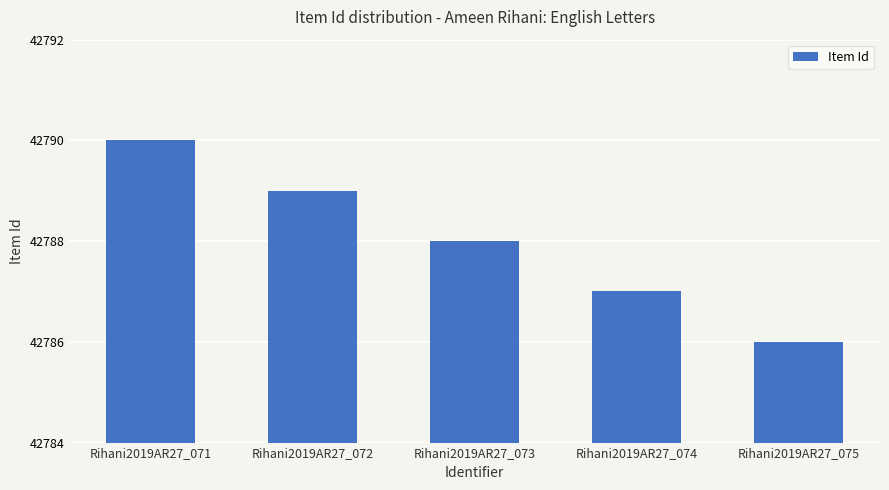

Where is the data nearest to the value 42788?

Rihani2019AR27_073